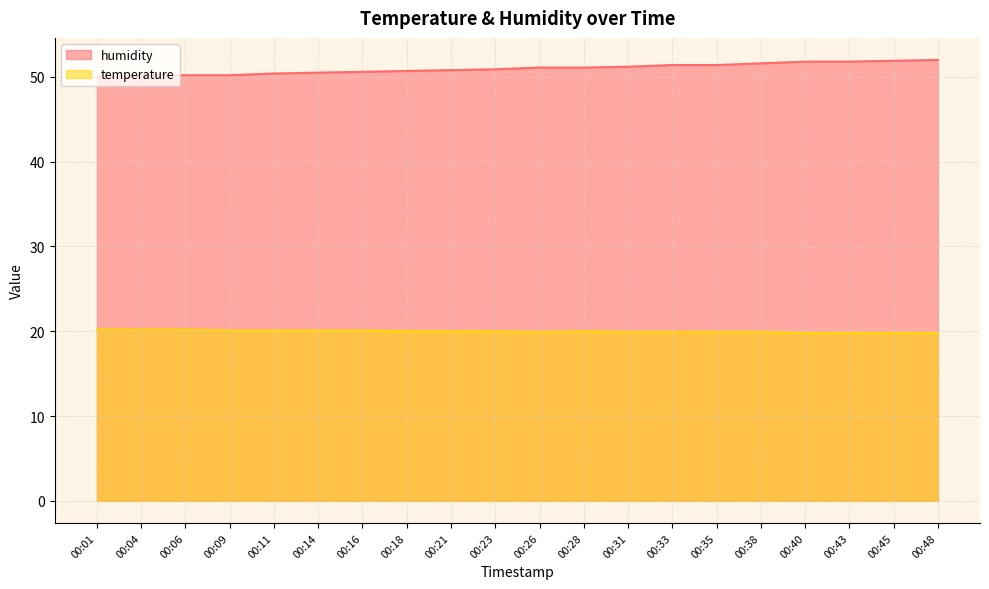

What are all the series names shown in the legend?

humidity, temperature